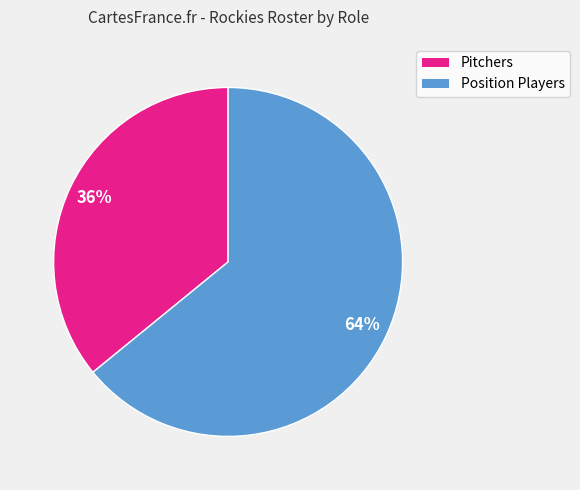

Does any single category account for the majority?

Yes